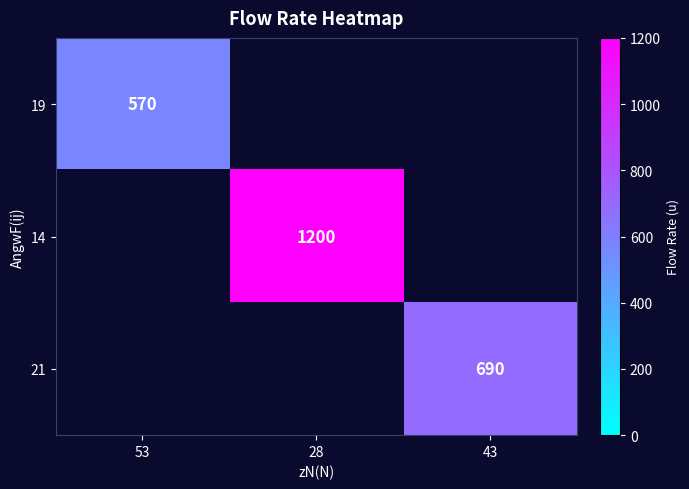

What is the greatest value displayed?

1200.0